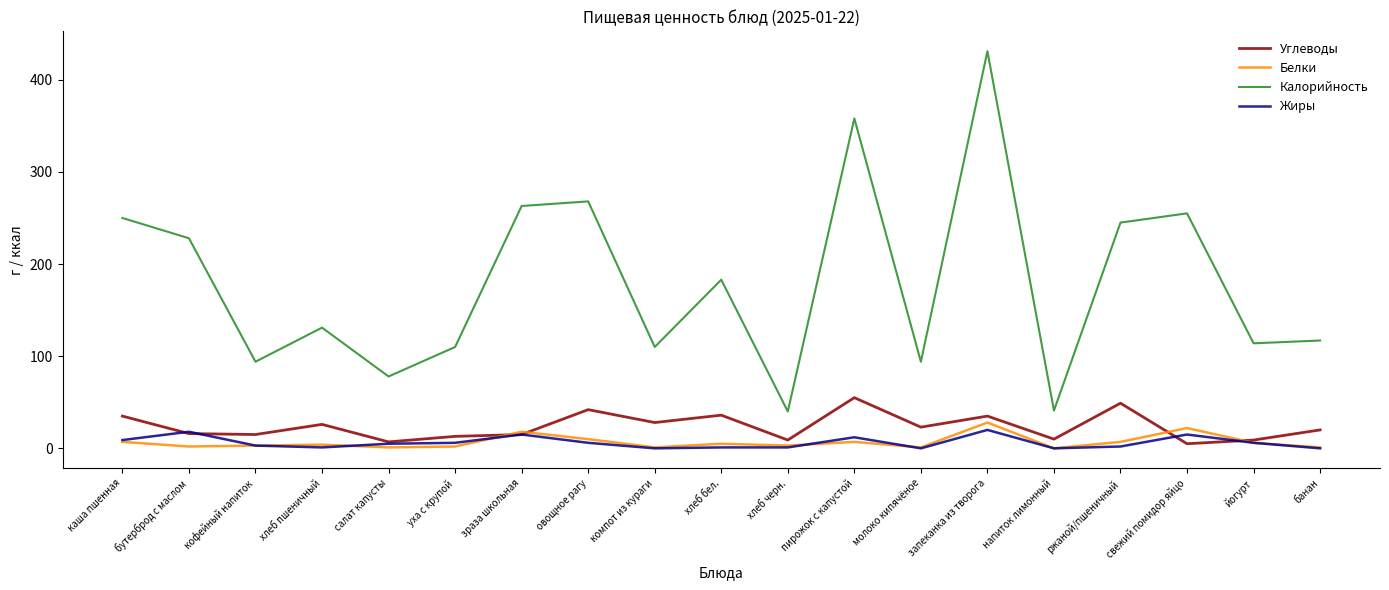

At how many categories does at least one series exceed 360?

1